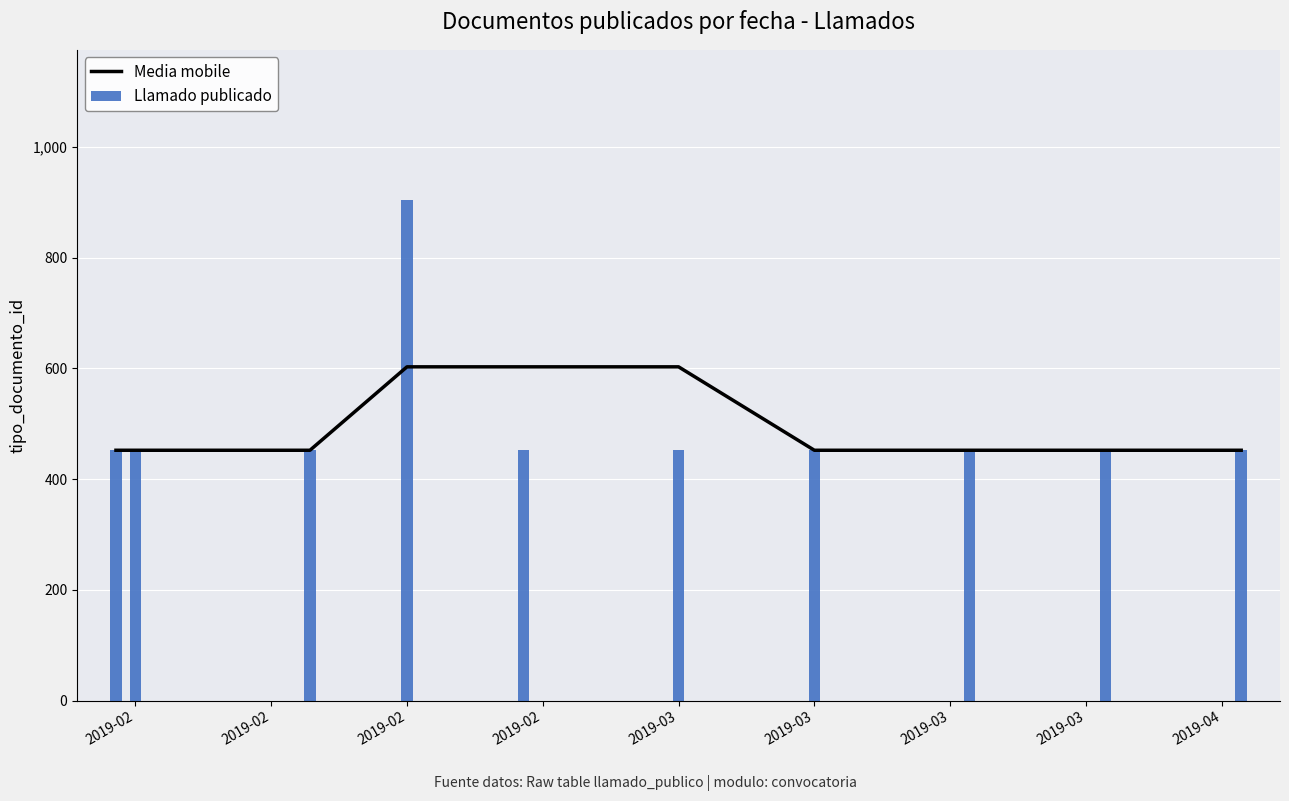

What is the maximum value shown in the chart?

904.0